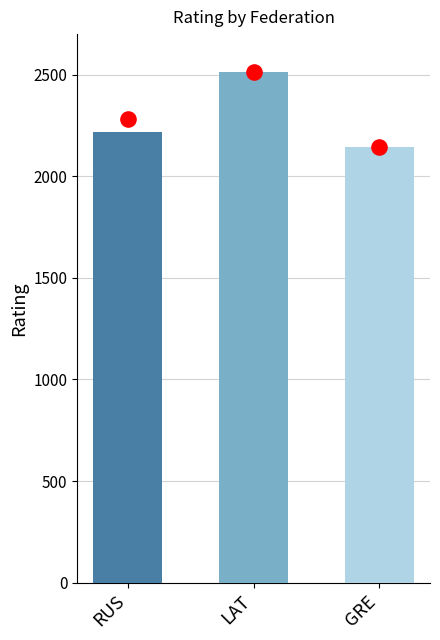

Is the value of Mean Rating at LAT greater than the value of Max Rating at LAT?

No